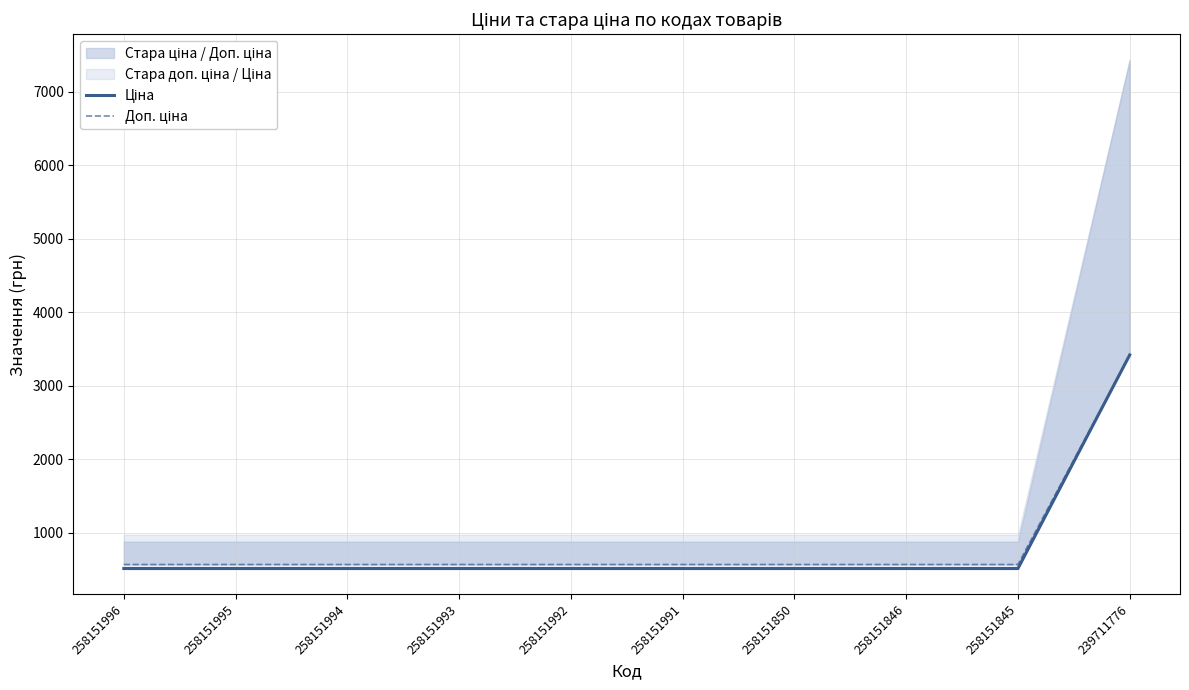

What is the smallest value displayed?

515.8